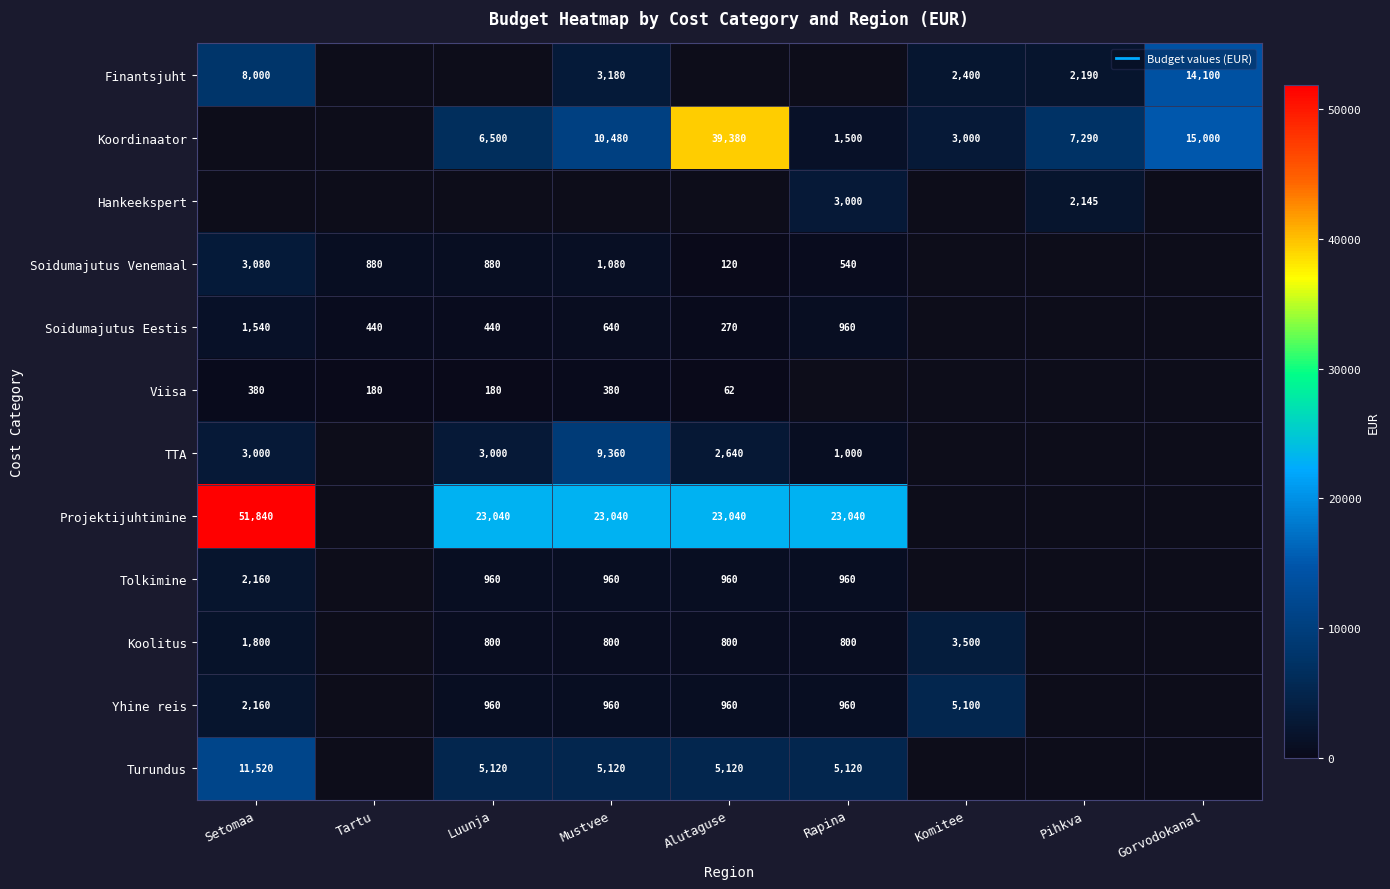

At Setomaa, list the series in order from smallest to largest.

Viisa, Soidumajutus Eestis, Finantsjuht, Koordinaator, Hankeekspert, Koolitus, Tolkimine, Yhine reis, TTA, Soidumajutus Venemaal, Turundus, Projektijuhtimine